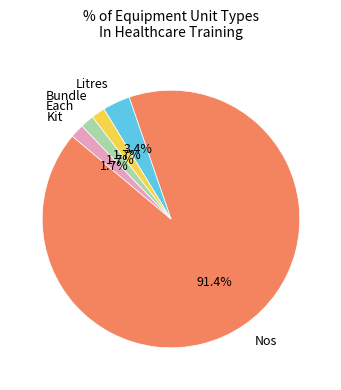

Is there a majority slice in this chart?

Yes